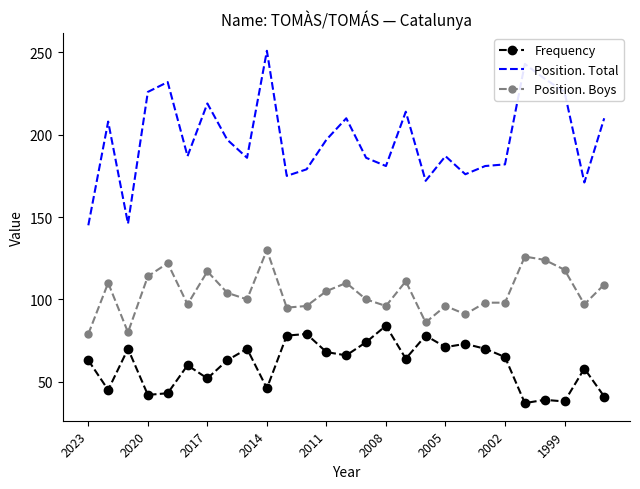

Which series has the largest total across all categories?

Position. Total